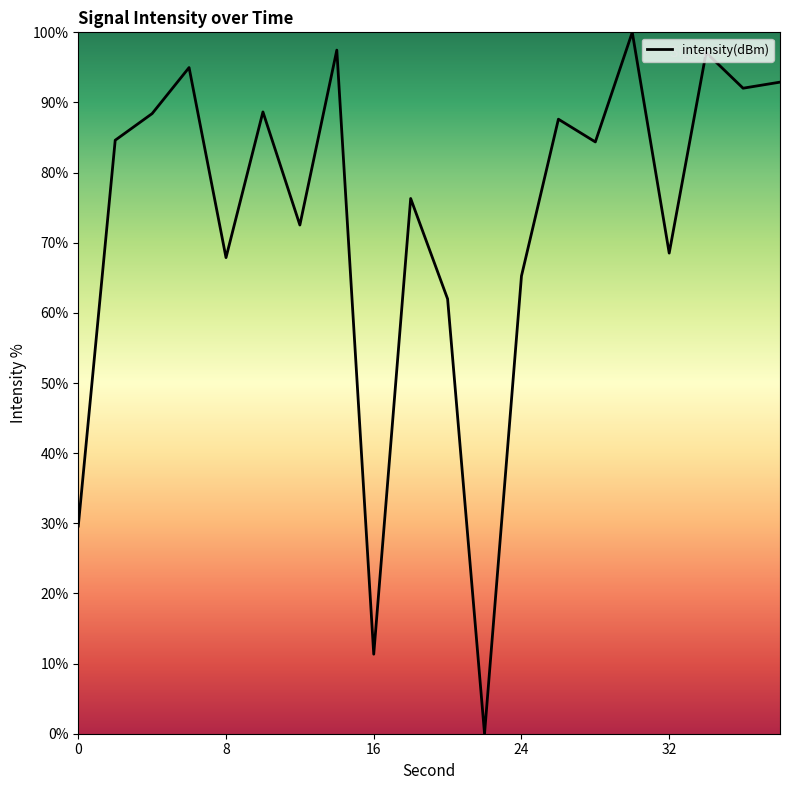

Is this an area chart (filled region under the line)?

Yes